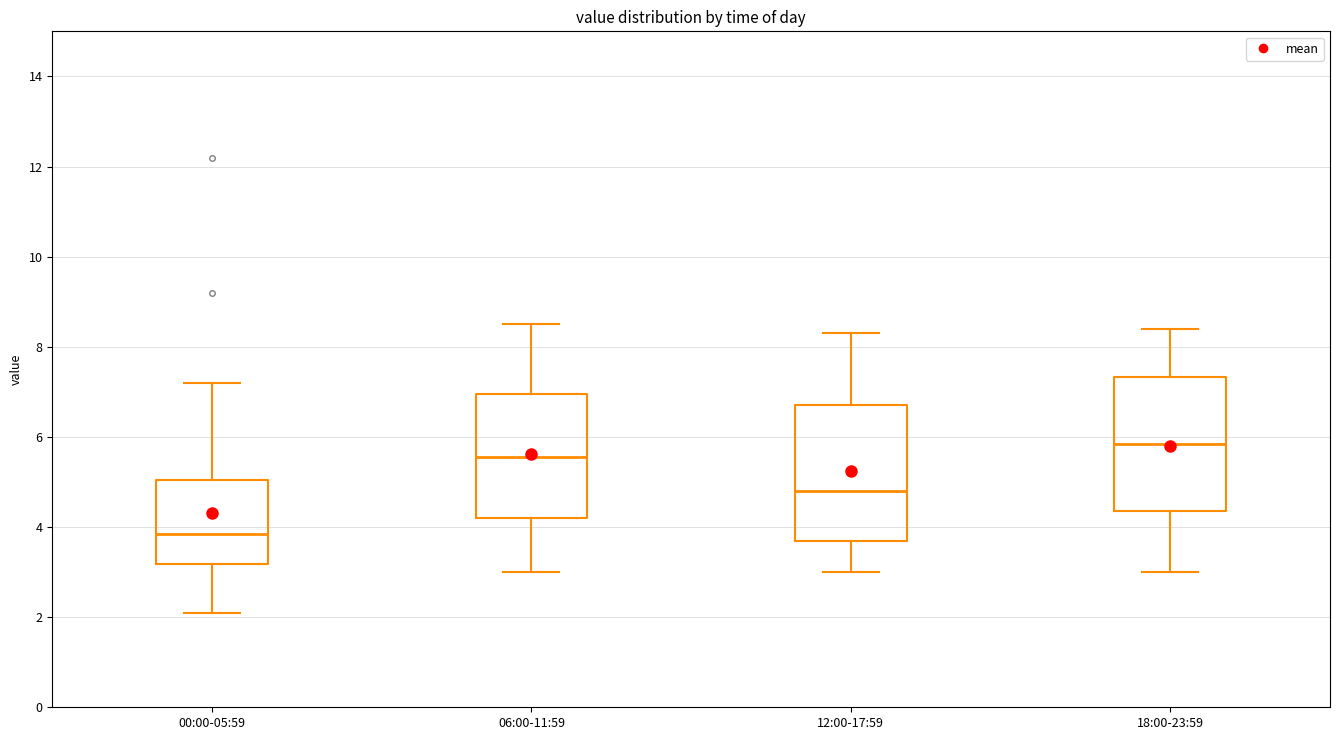

Reading left to right, transcribe this box plot: for each box, give where its median line is, the range the box spans, and where its two whiskers end, as read against the y-axis. The values are not printed on the chart, so give them approximately, as read against the axis.

00:00-05:59: median 3.8, box 3.2 to 5.0, whiskers 2.2 to 7.2
06:00-11:59: median 5.6, box 4.2 to 7.0, whiskers 3.0 to 8.6
12:00-17:59: median 4.8, box 3.8 to 6.8, whiskers 3.0 to 8.4
18:00-23:59: median 5.8, box 4.4 to 7.4, whiskers 3.0 to 8.4